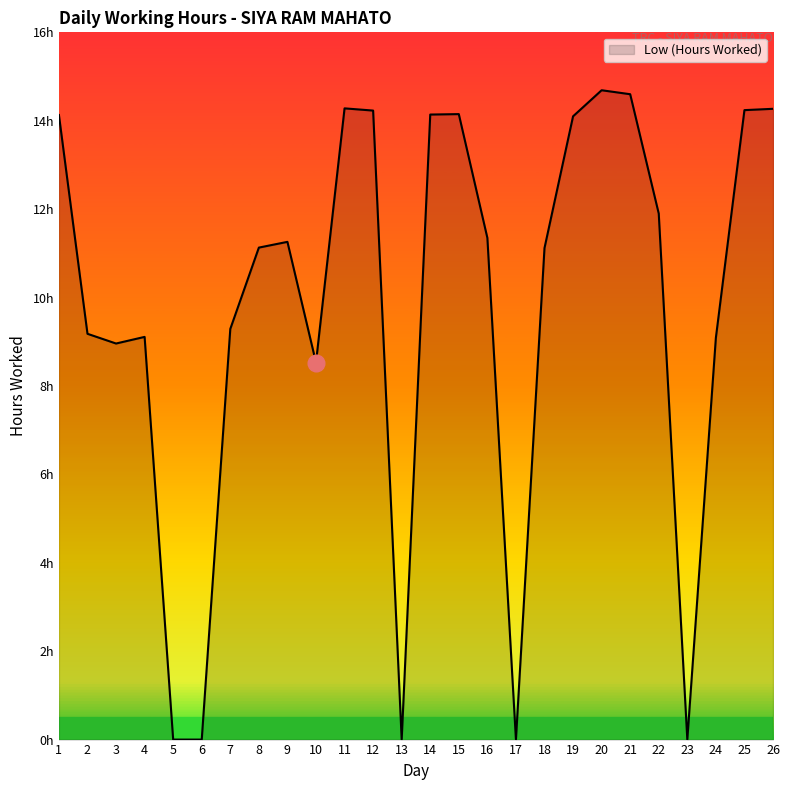

Reading right to left, transcribe all the data shown in this chart.

26=14.3	25=14.2	24=9.1	23=0.0	22=11.9	21=14.6	20=14.7	19=14.1	18=11.1	17=0.0	16=11.3	15=14.2	14=14.1	13=0.0	12=14.2	11=14.3	10=8.5	9=11.3	8=11.1	7=9.3	6=0.0	5=0.0	4=9.1	3=9.0	2=9.2	1=14.1